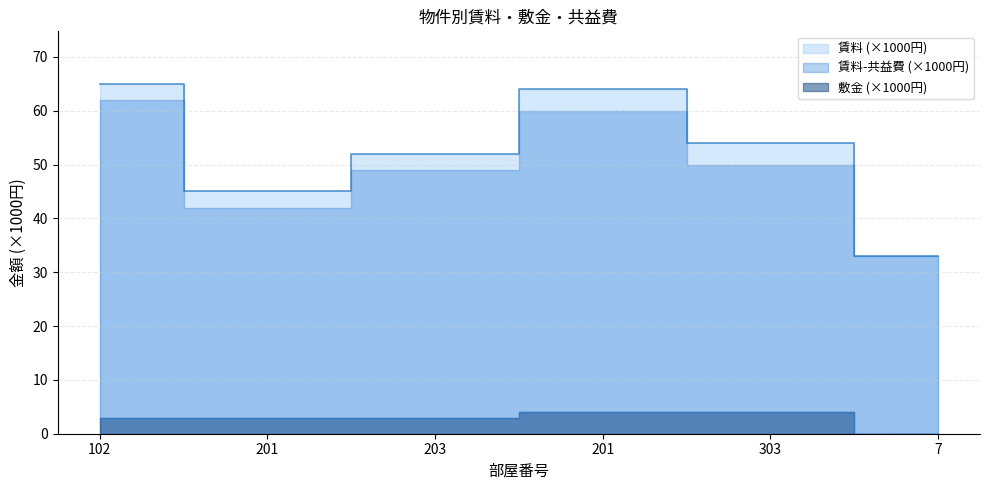

The 敷金 series shows 3 at 102. True or false?

True